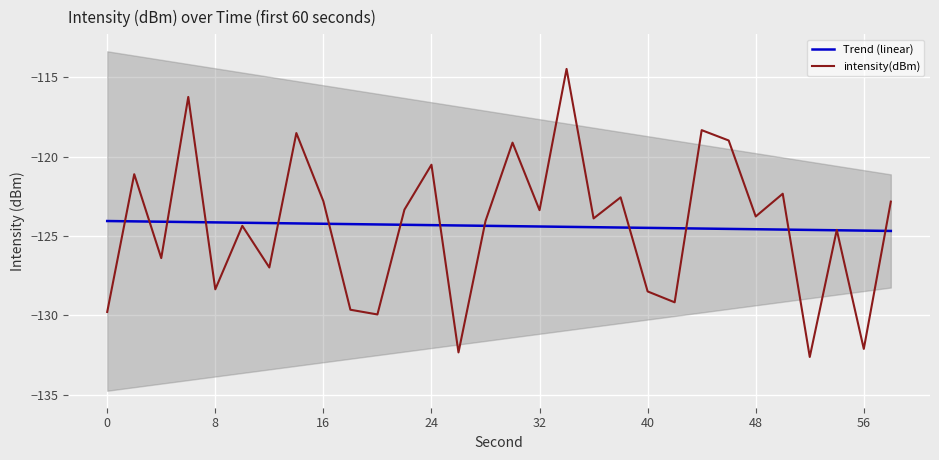

Is this an area chart (filled region under the line)?

No